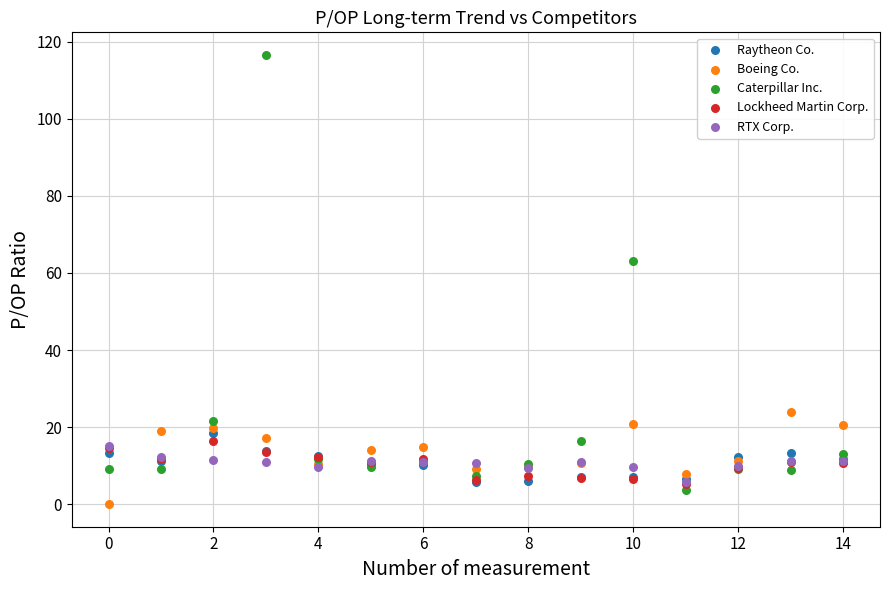

What are all the series names shown in the legend?

Raytheon Co., Boeing Co., Caterpillar Inc., Lockheed Martin Corp., RTX Corp.